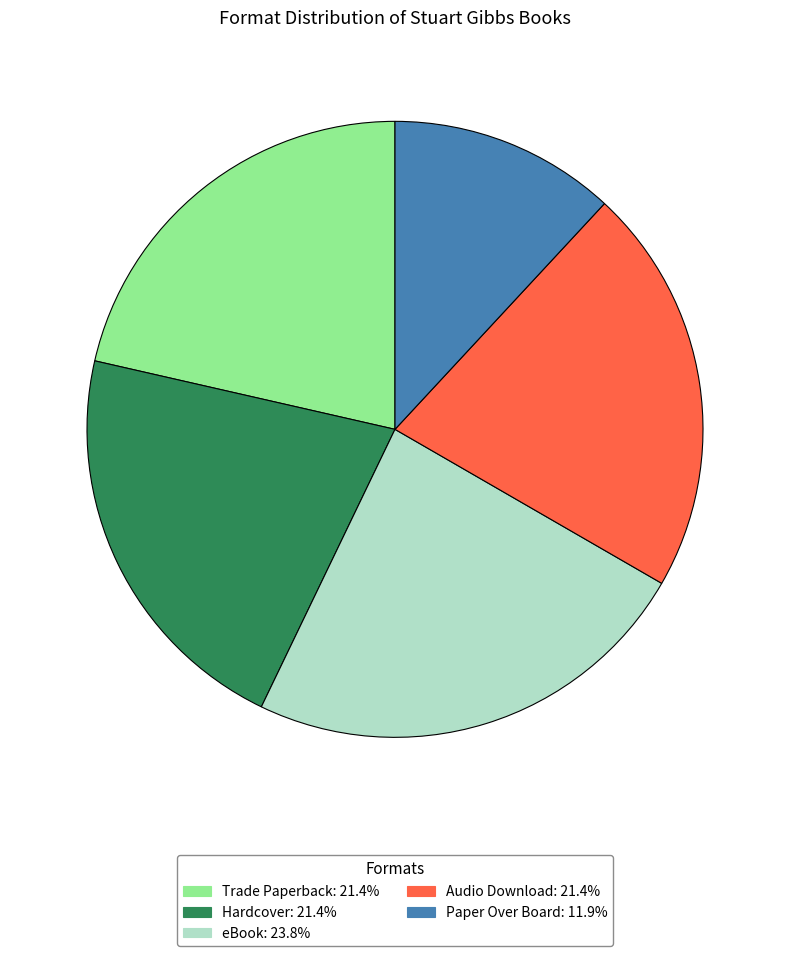

What is the ratio of the value at Paper Over Board to the value at Audio Download?

0.6